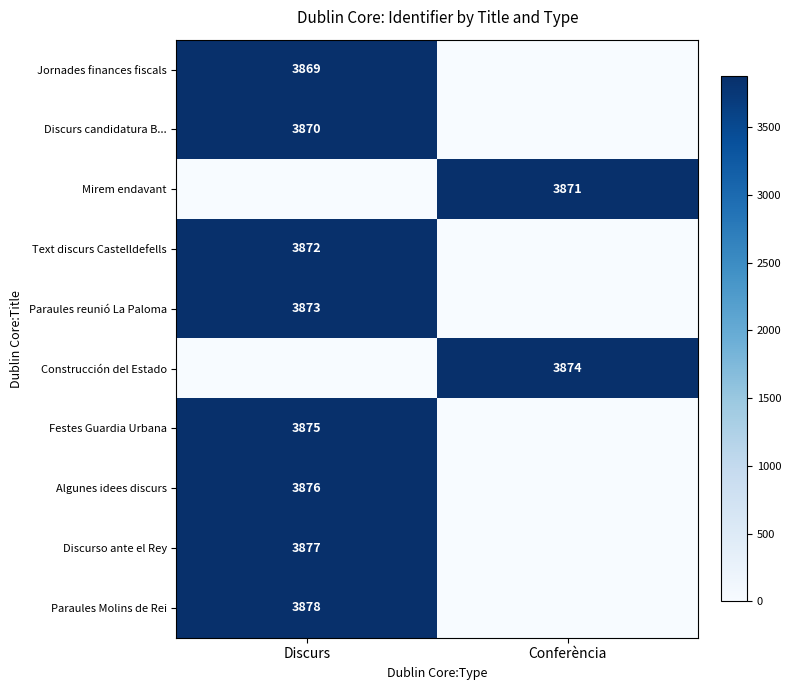

The Discurso ante el Rey series shows 1063 at Discurs. True or false?

False